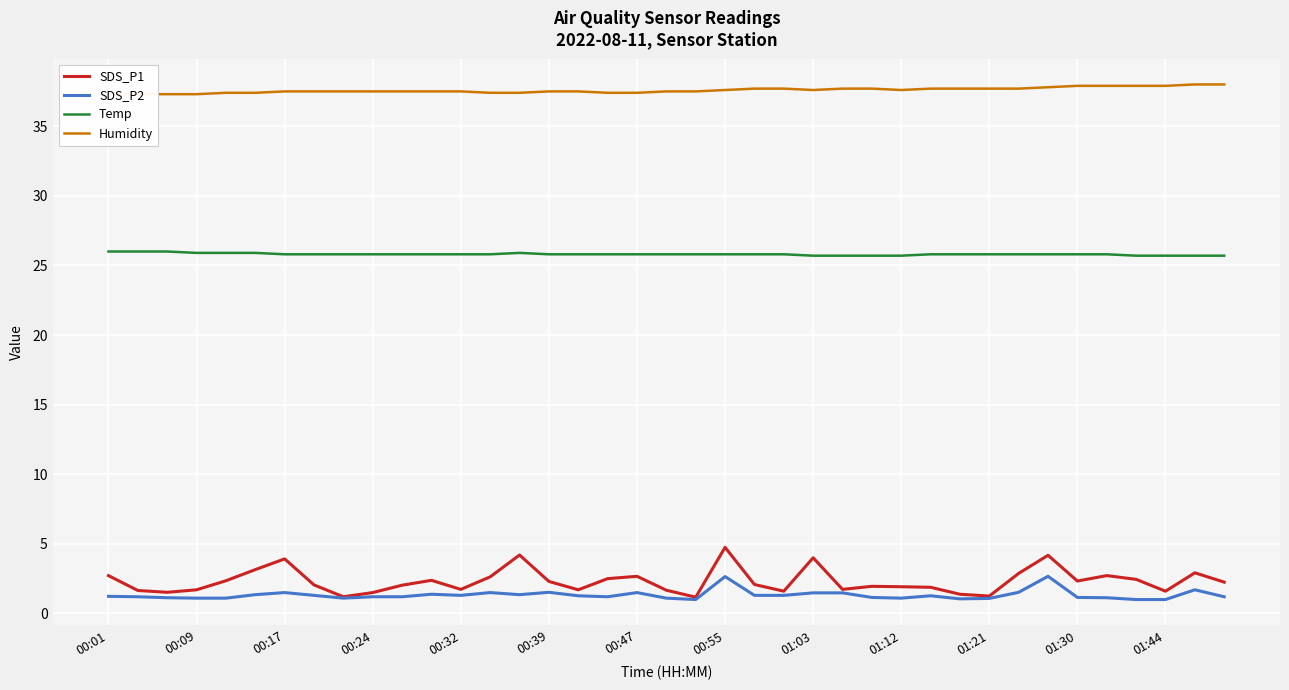

Rank the series by their maximum value, from lowest to highest.

SDS_P2, SDS_P1, Temp, Humidity